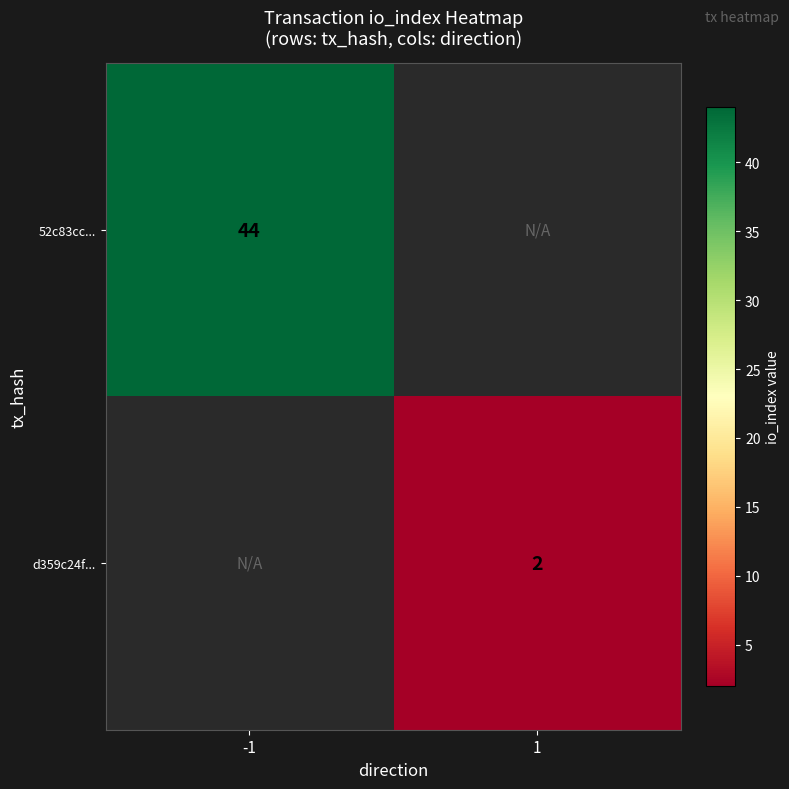

How many series are shown in this chart?

2